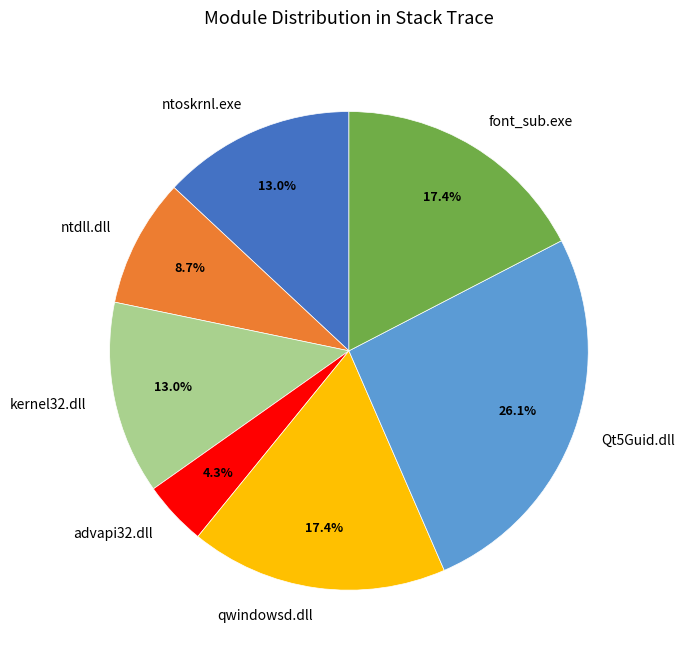

True or false: ntoskrnl.exe accounts for 6% of the total.

False